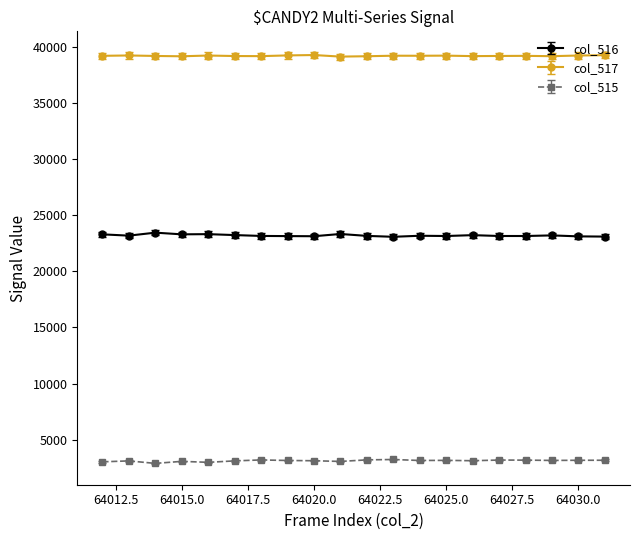

How many lines are shown in the chart?

3